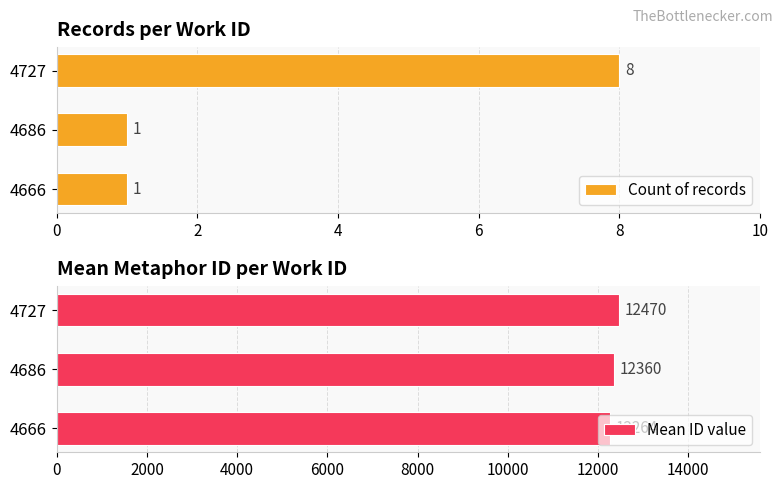

Read the Count of records value at 4727.

8